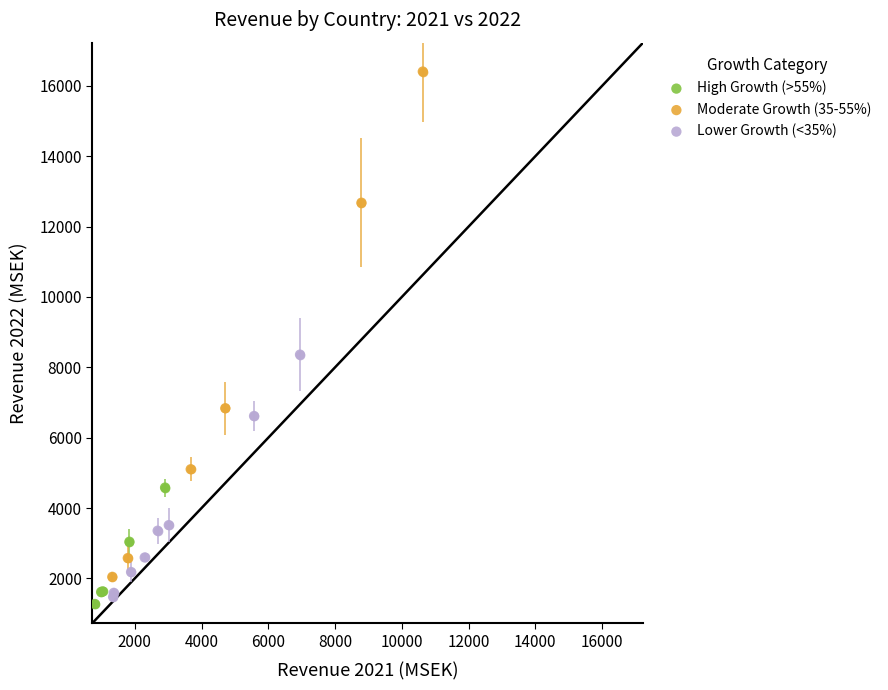

Which series has the widest spread of Y values?

Moderate Growth (35-55%)